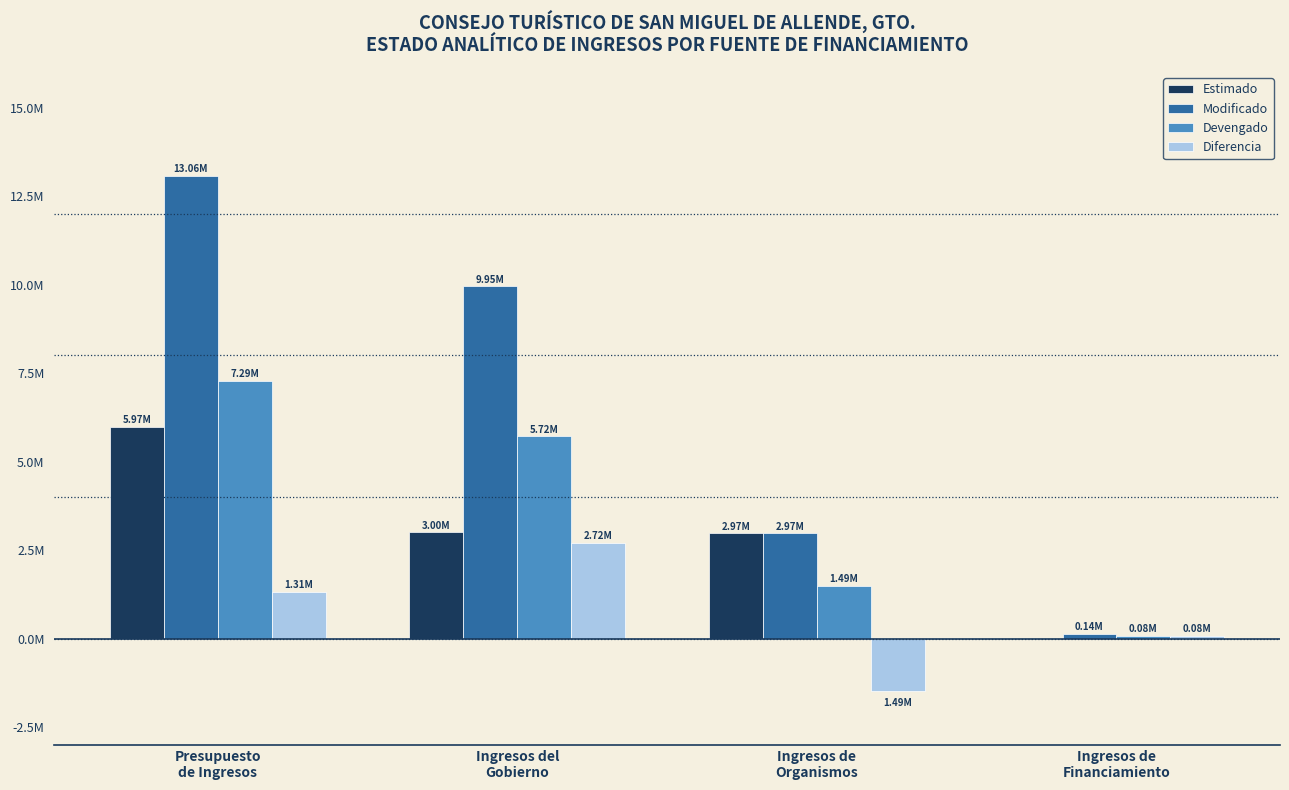

Between Ingresos de
Financiamiento and Ingresos del
Gobierno, which is larger?

Ingresos del
Gobierno